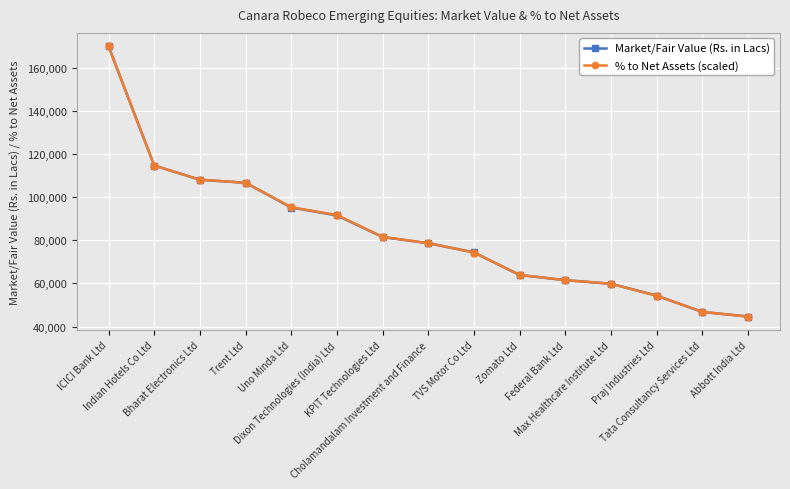

What is the label of the 4th point from the left?

Trent Ltd